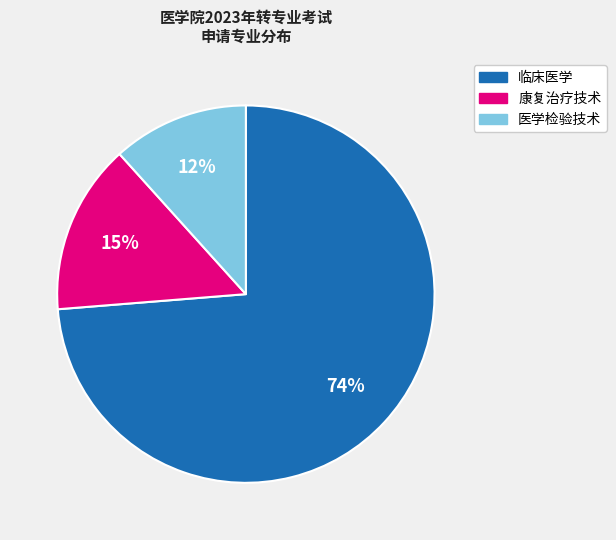

Rank the categories by value from lowest to highest.

医学检验技术, 康复治疗技术, 临床医学